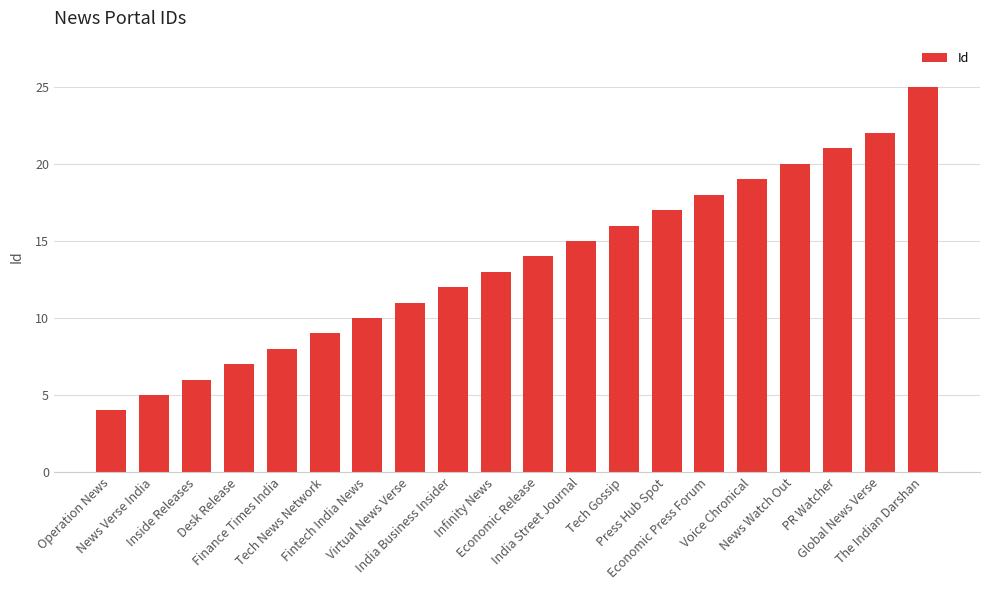

What is the greatest value displayed?

25